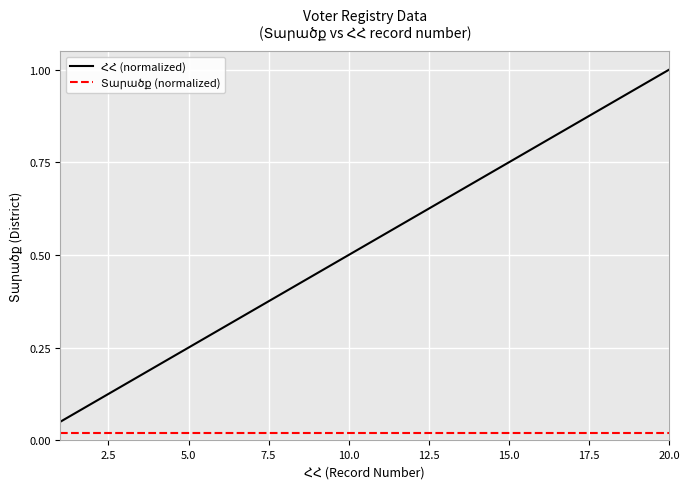

What is the greatest value displayed?

1.0